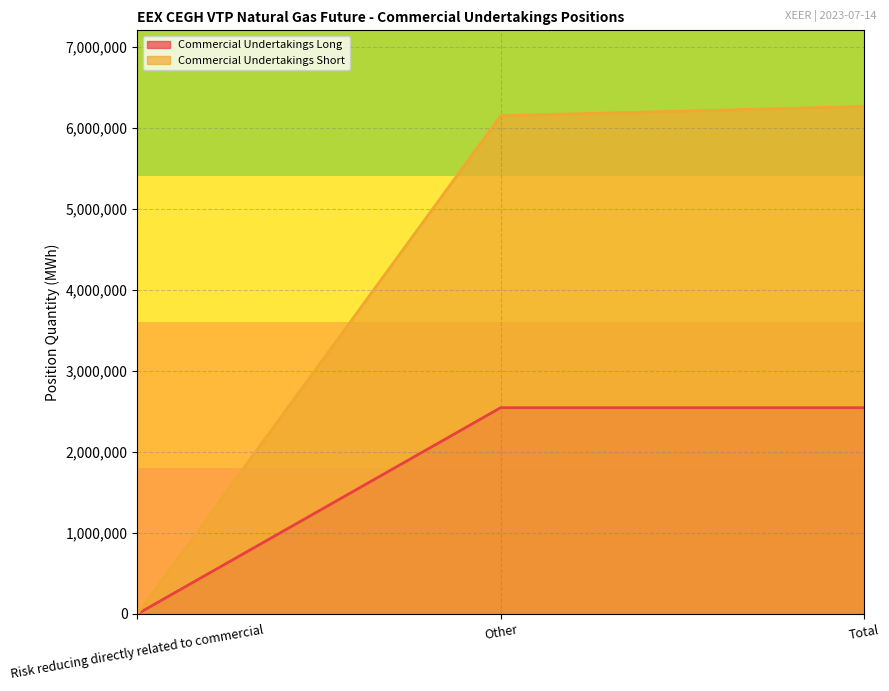

Rank the series by their average value, from lowest to highest.

Commercial Undertakings Long, Commercial Undertakings Short